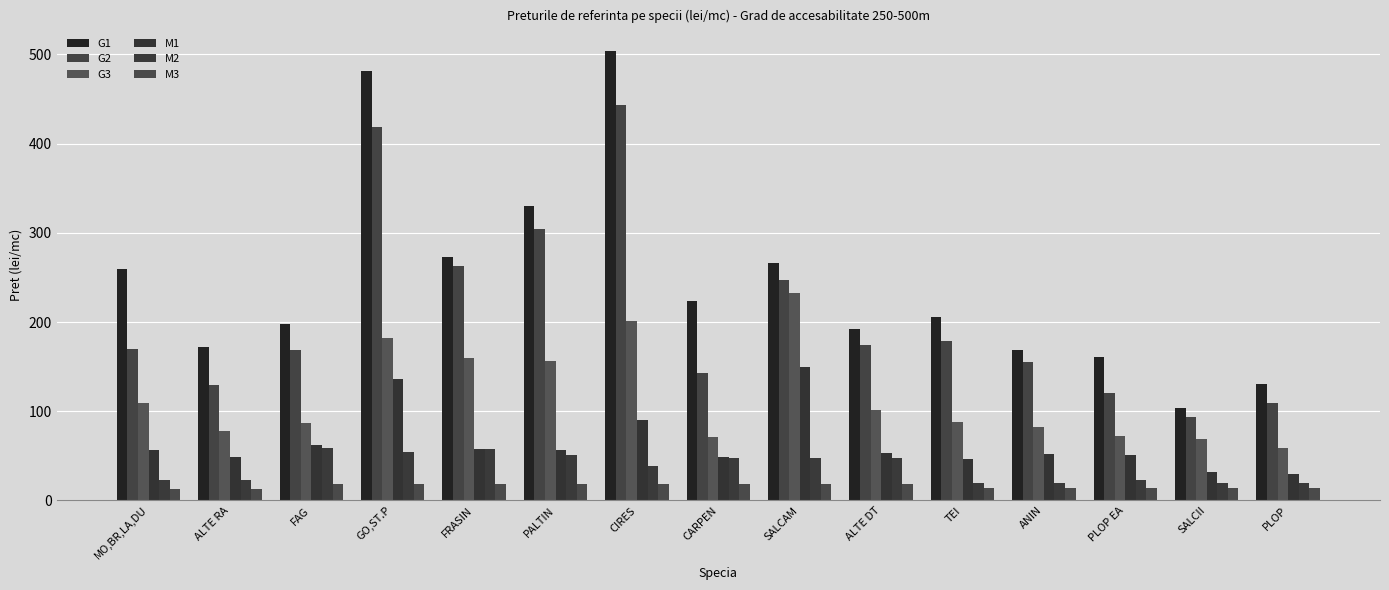

What is the difference between the maximum and minimum values in the M1 series?

120.0